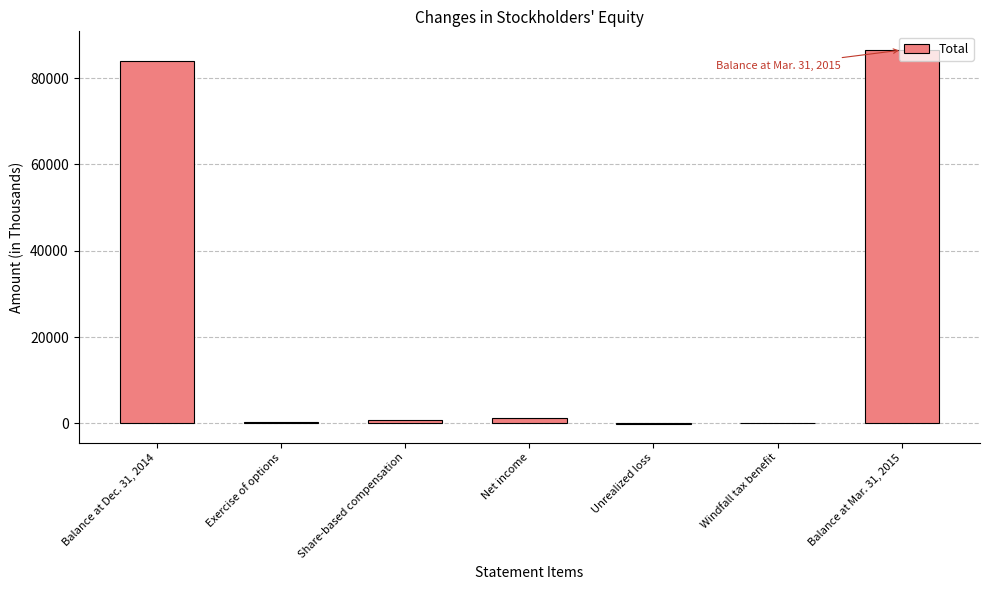

Is it true that the value at Windfall tax benefit is 54?

True